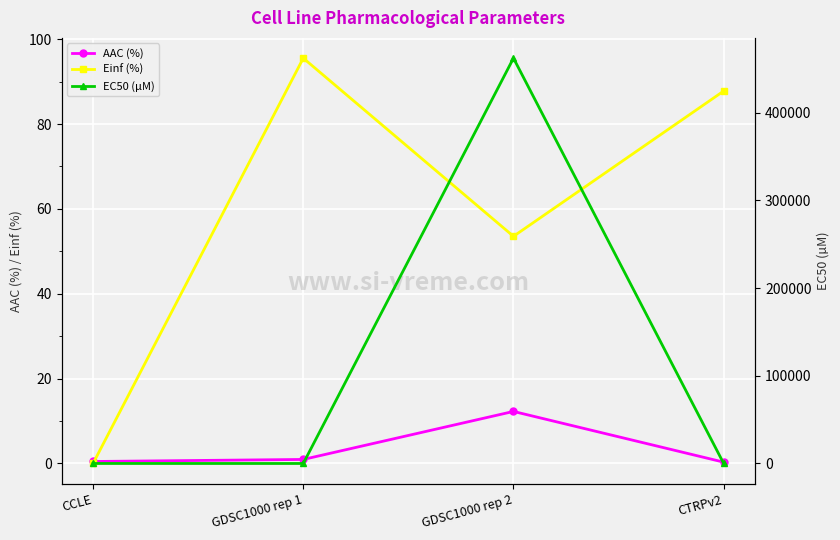

What is the greatest value displayed?

462000.0